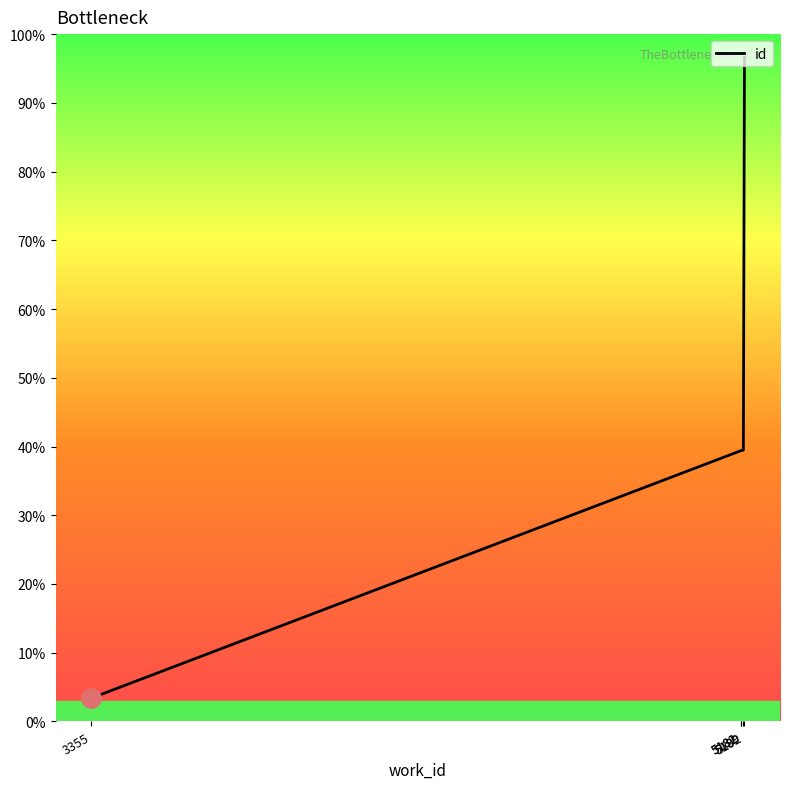

Count the number of categories in the chart.

10